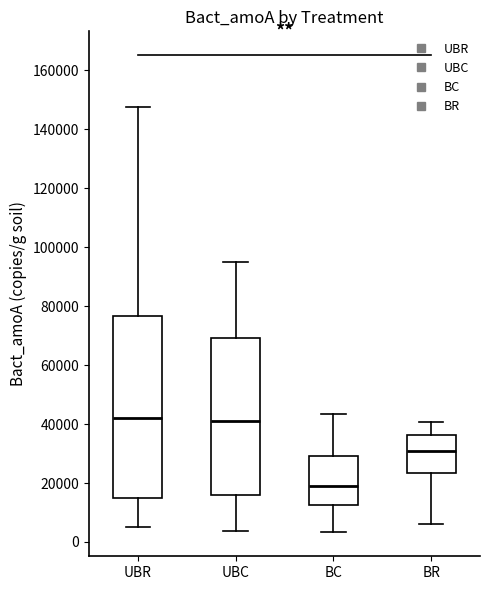

Which box is the tallest, from its lower edge to its upper edge?

UBR